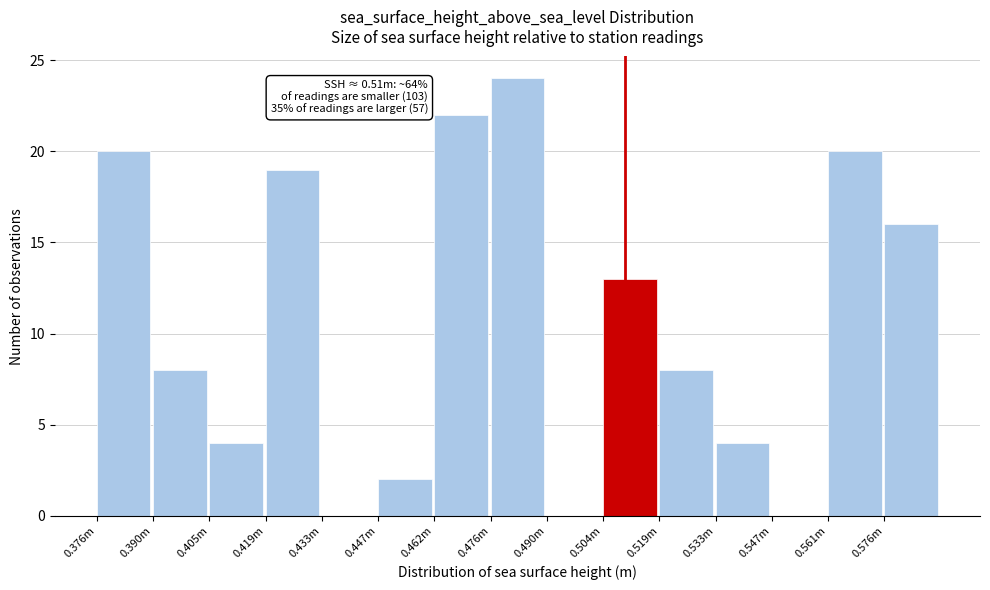

Reading right to left, transcribe all the data shown in this chart.

0.576m=16	0.561m=20	0.547m=0	0.533m=4	0.519m=8	0.504m=13	0.490m=0	0.476m=24	0.462m=22	0.447m=2	0.433m=0	0.419m=19	0.405m=4	0.390m=8	0.376m=20